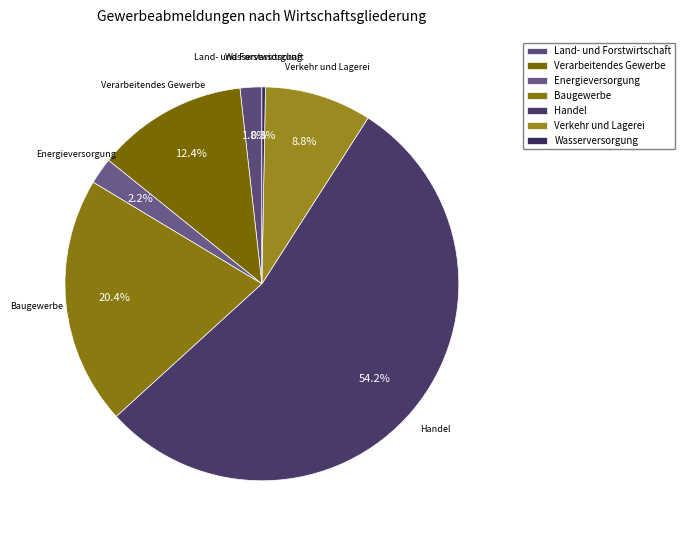

Combined, what portion of the pie is Verkehr und Lagerei and Wasserversorgung?

9.1%